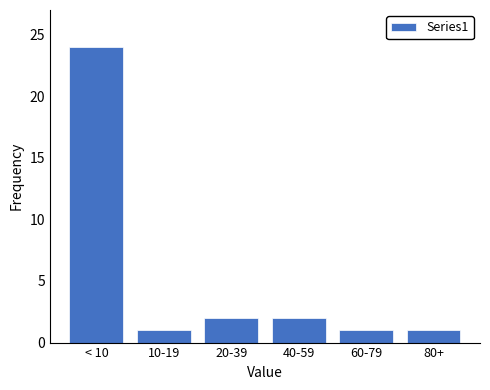

Reading left to right, transcribe all the data shown in this chart.

< 10=24	10-19=1	20-39=2	40-59=2	60-79=1	80+=1